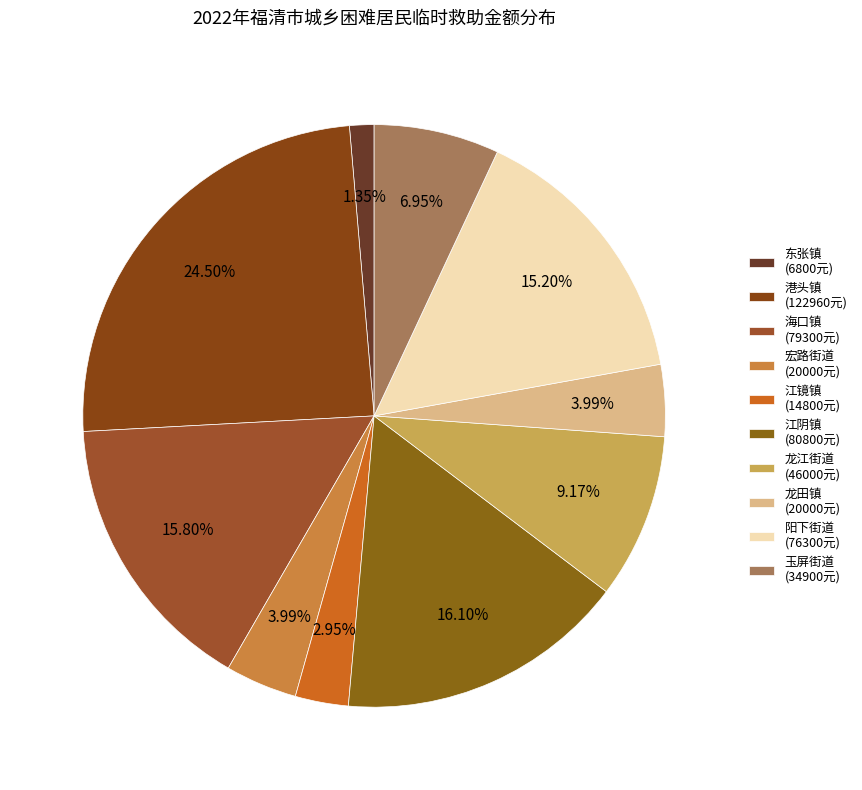

The 江阴镇 slice represents 16% of the pie. True or false?

True